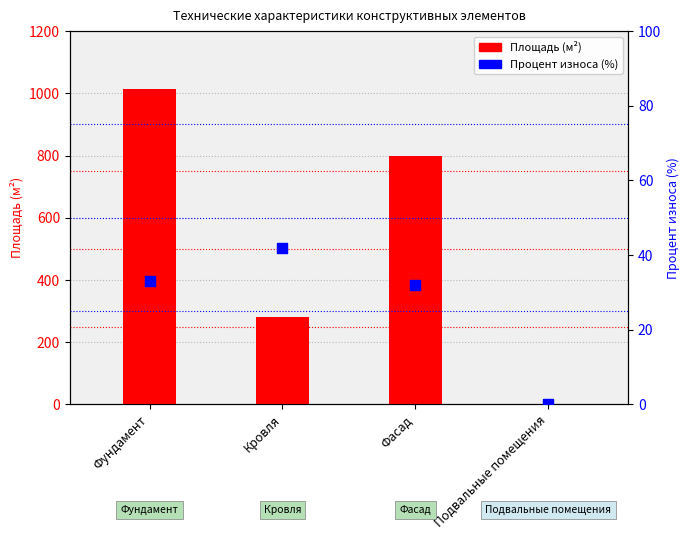

At which category is the sum across all series the highest?

Фундамент